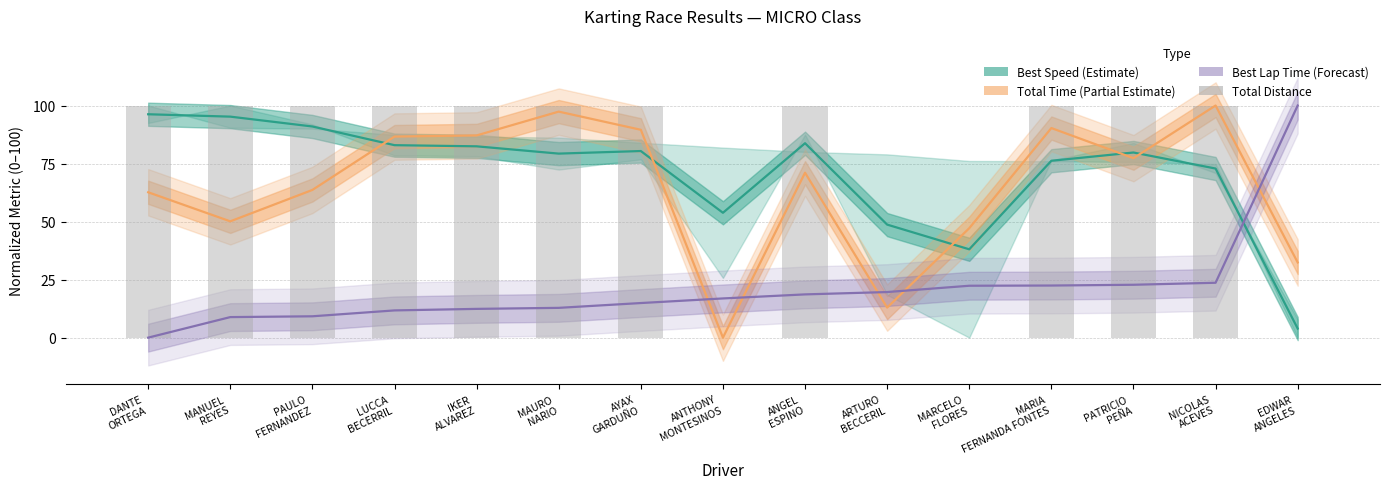

Reading left to right, list all the values displayed in this chart.

Best Speed (Estimate): DANTE
ORTEGA=96.2	MANUEL
REYES=95.2	PAULO
FERNANDEZ=91.0	LUCCA
BECERRIL=82.9	IKER
ALVAREZ=82.4	MAURO
NARIO=79.3	AYAX
GARDUÑO=80.4	ANTHONY
MONTESINOS=53.8	ANGEL
ESPINO=83.8	ARTURO
BECCERIL=48.7	MARCELO
FLORES=38.1	MARIA
FERNANDA FONTES=76.2	PATRICIO
PEÑA=79.8	NICOLAS
ACEVES=72.8	EDWAR
ANGELES=3.9
Total Time (Partial Estimate): DANTE
ORTEGA=62.6	MANUEL
REYES=50.1	PAULO
FERNANDEZ=63.6	LUCCA
BECERRIL=86.6	IKER
ALVAREZ=87.1	MAURO
NARIO=97.4	AYAX
GARDUÑO=89.5	ANTHONY
MONTESINOS=0.0	ANGEL
ESPINO=71.1	ARTURO
BECCERIL=12.9	MARCELO
FLORES=47.1	MARIA
FERNANDA FONTES=90.3	PATRICIO
PEÑA=77.3	NICOLAS
ACEVES=100.0	EDWAR
ANGELES=32.4
Best Lap Time (Forecast): DANTE
ORTEGA=0.0	MANUEL
REYES=8.8	PAULO
FERNANDEZ=9.2	LUCCA
BECERRIL=11.7	IKER
ALVAREZ=12.4	MAURO
NARIO=12.8	AYAX
GARDUÑO=14.9	ANTHONY
MONTESINOS=16.9	ANGEL
ESPINO=18.6	ARTURO
BECCERIL=19.6	MARCELO
FLORES=22.4	MARIA
FERNANDA FONTES=22.4	PATRICIO
PEÑA=22.8	NICOLAS
ACEVES=23.6	EDWAR
ANGELES=100.0
Total Distance: DANTE
ORTEGA=100.0	MANUEL
REYES=100.0	PAULO
FERNANDEZ=100.0	LUCCA
BECERRIL=100.0	IKER
ALVAREZ=100.0	MAURO
NARIO=100.0	AYAX
GARDUÑO=100.0	ANTHONY
MONTESINOS=0.0	ANGEL
ESPINO=100.0	ARTURO
BECCERIL=0.0	MARCELO
FLORES=0.0	MARIA
FERNANDA FONTES=100.0	PATRICIO
PEÑA=100.0	NICOLAS
ACEVES=100.0	EDWAR
ANGELES=0.0